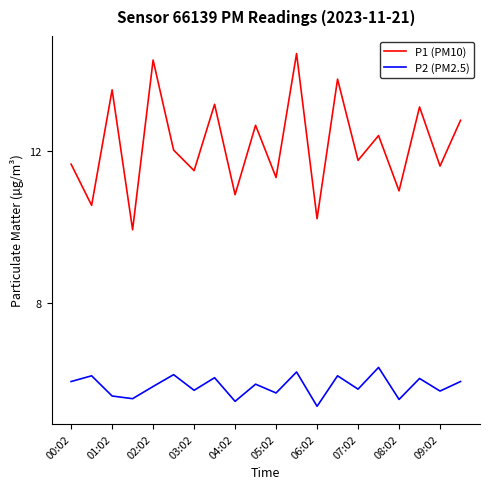

Which series has the widest spread of values?

P1 (PM10)